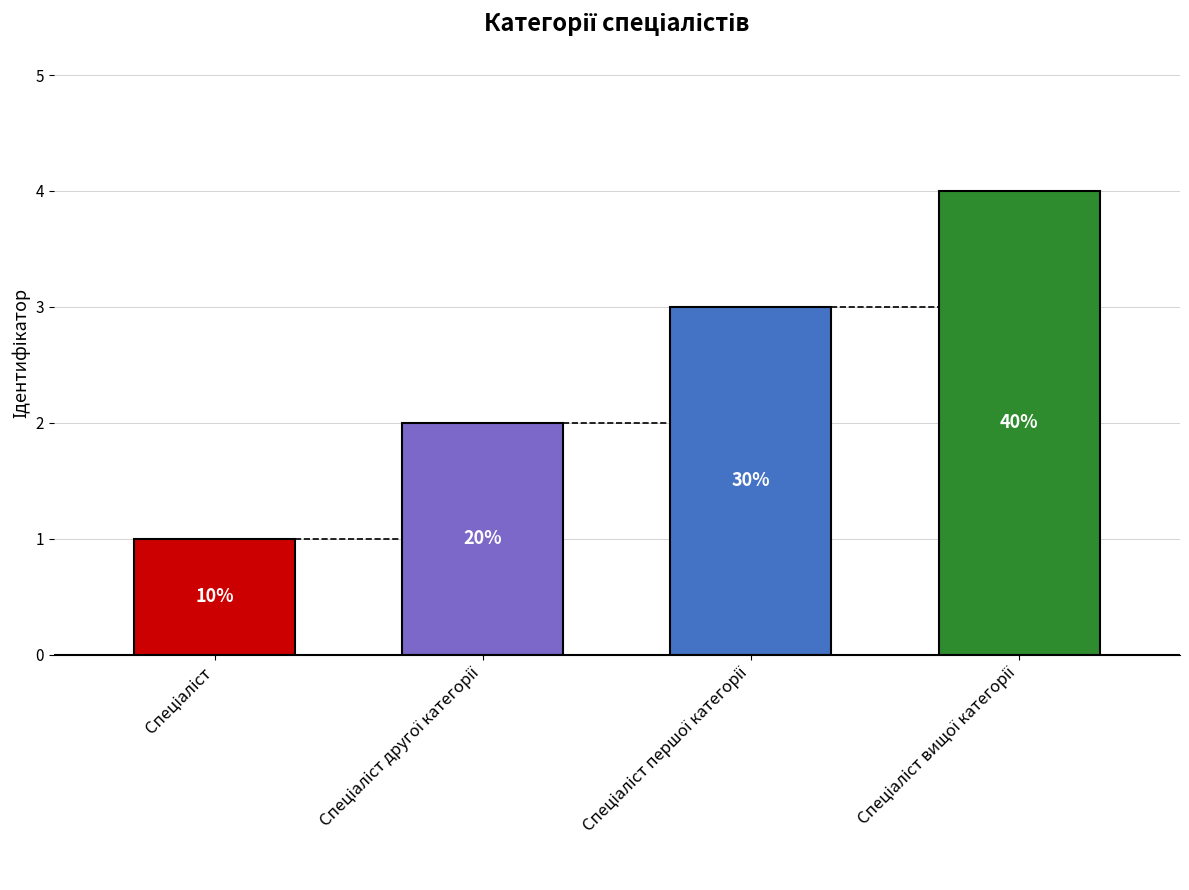

What is the difference between the maximum and minimum values?

3